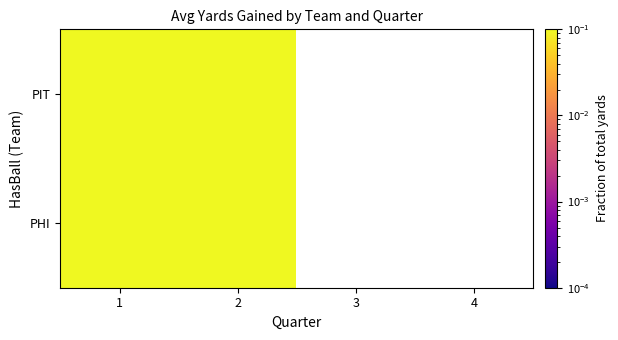

How many categories are shown in the chart?

4